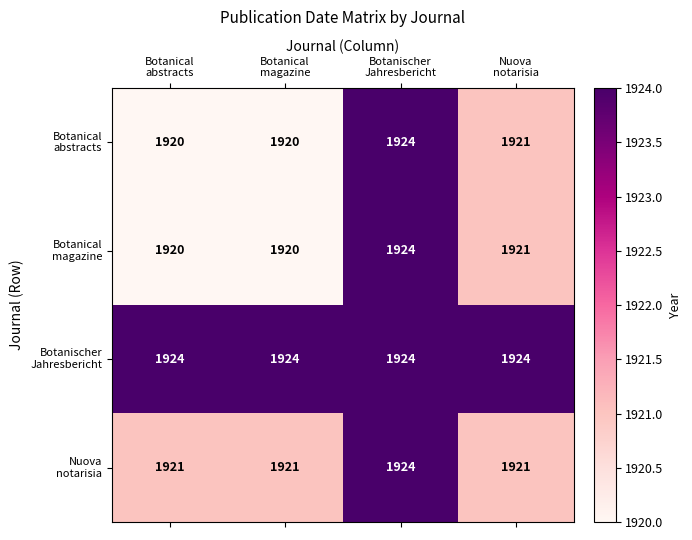

What is the maximum value shown in the chart?

1924